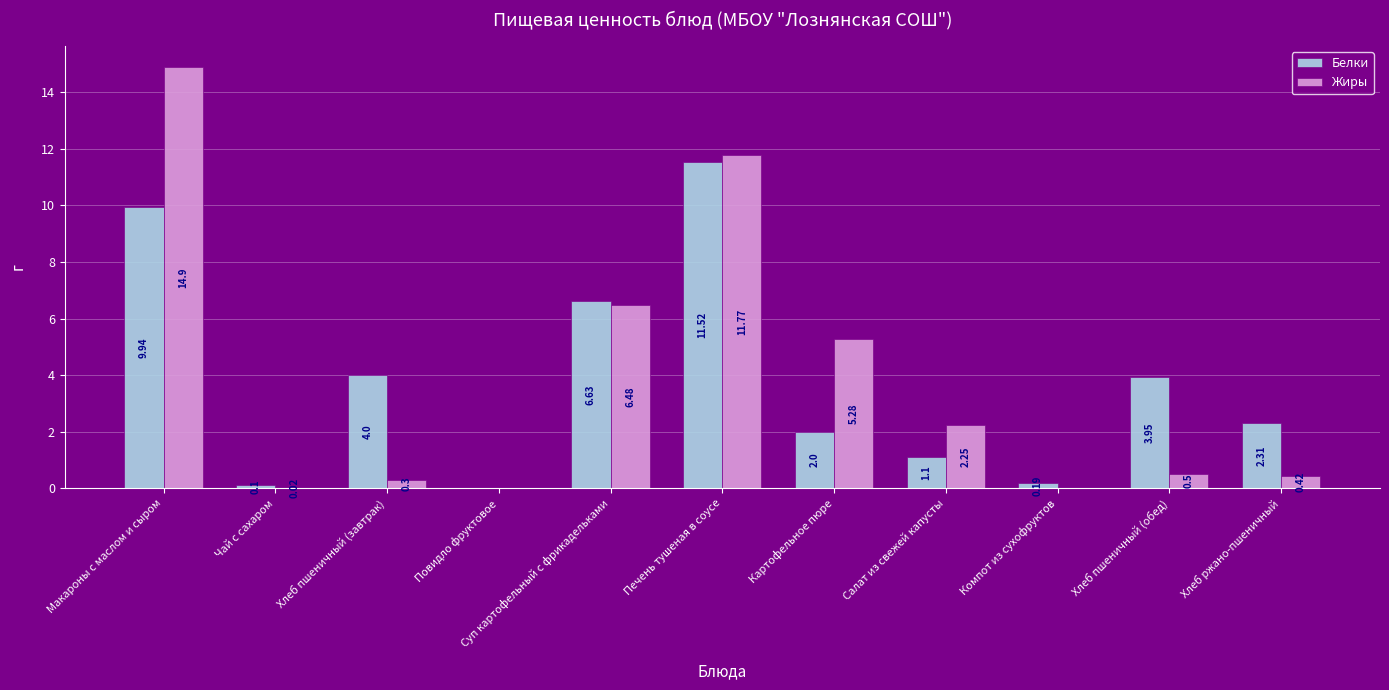

Where is Жиры nearest to the value 7?

Суп картофельный с фрикадельками